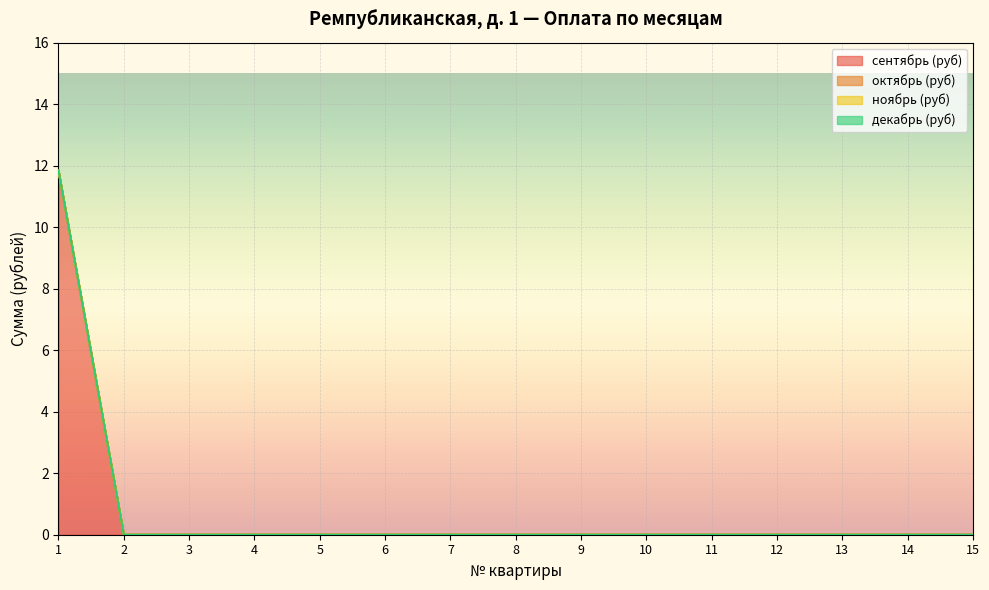

What is the sum of all сентябрь (руб) values?

11.8